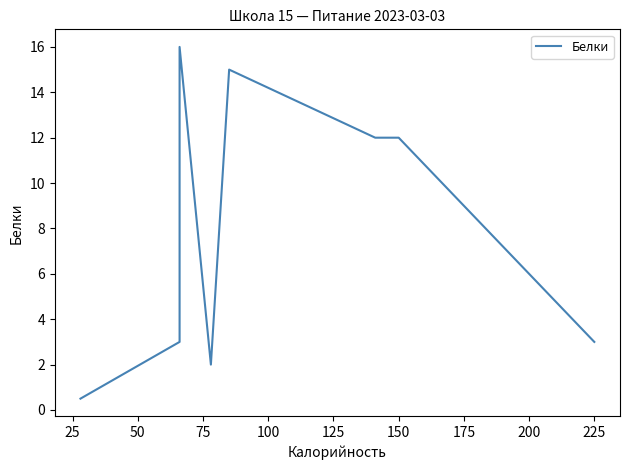

How many lines are shown in the chart?

1